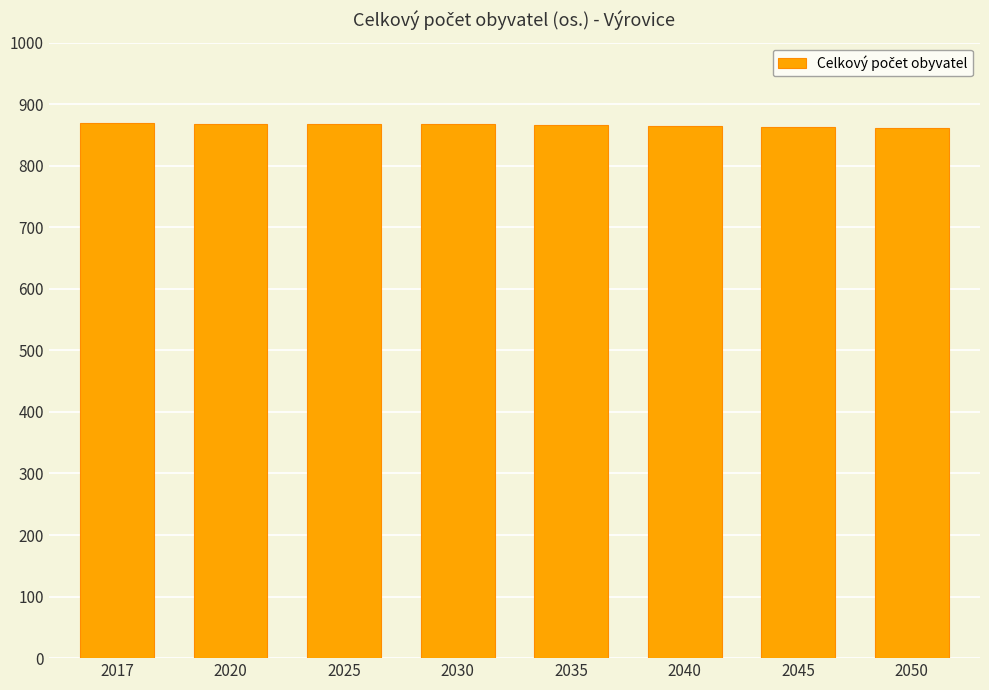

What is the approximate value at 2035?

866